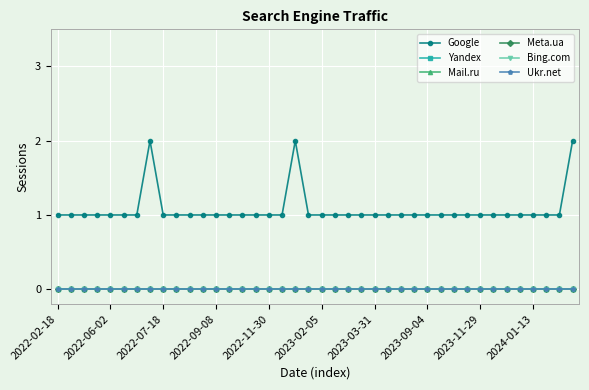

At which category does the chart reach its minimum across all series?

2022-02-18